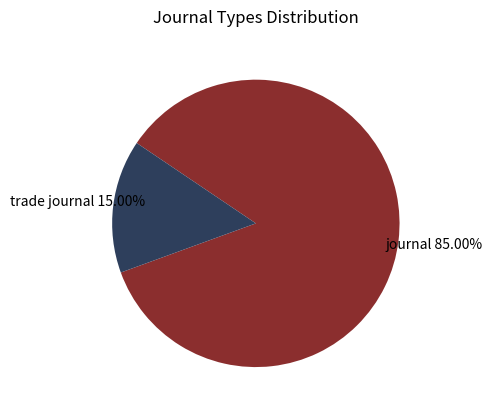

Do trade journal and journal together represent more than half of the pie?

Yes